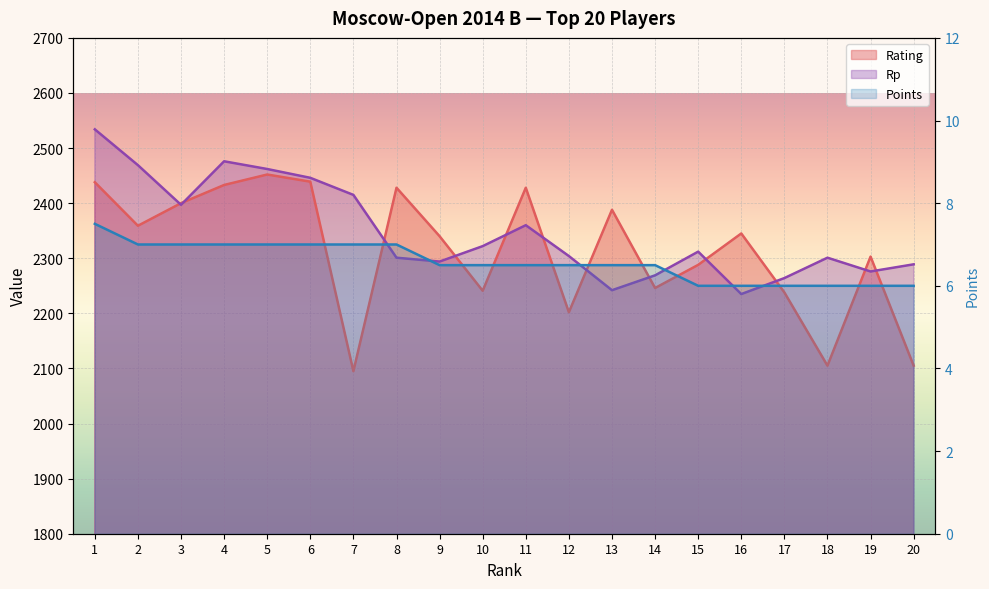

True or false: Rp and Rating cross at least once.

True